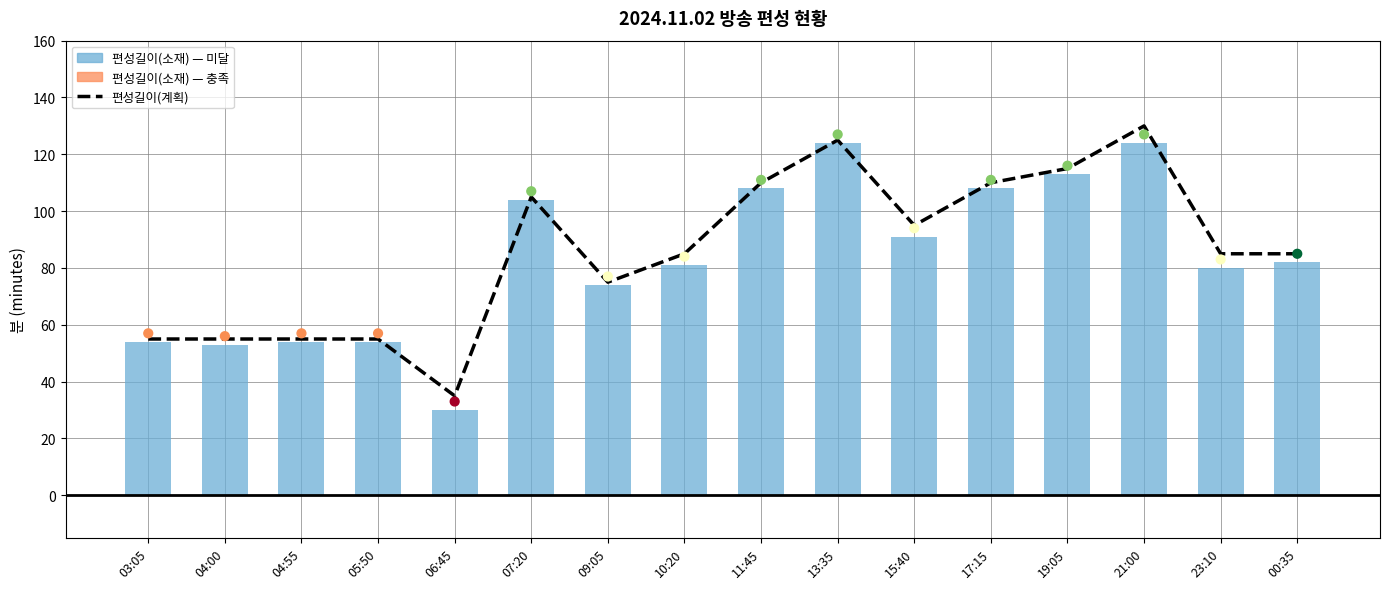

Which series has the largest Y range (max minus min)?

편성길이(계획)